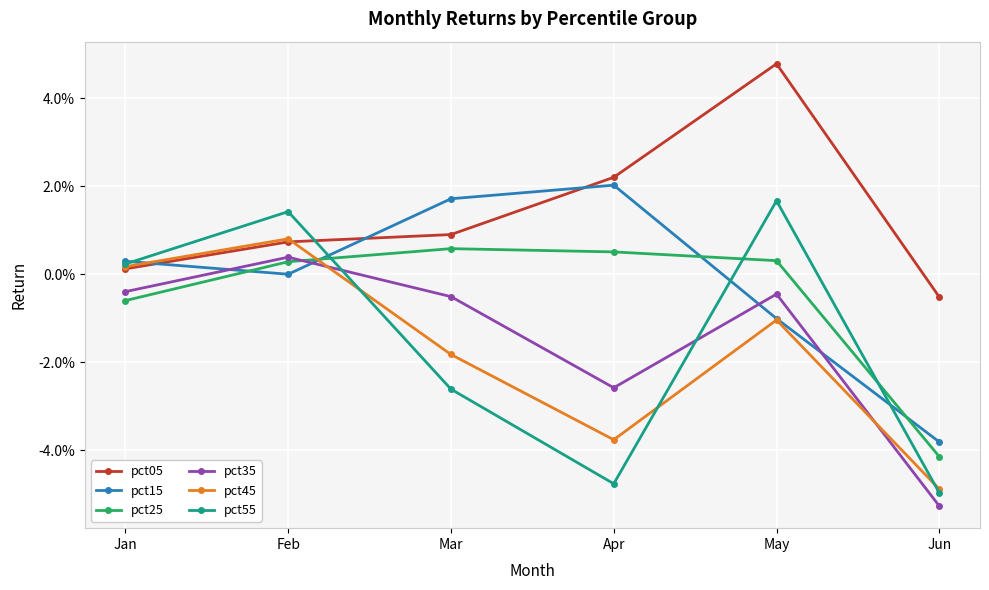

Is the value of pct05 at Jan greater than the value of pct55 at Jun?

Yes